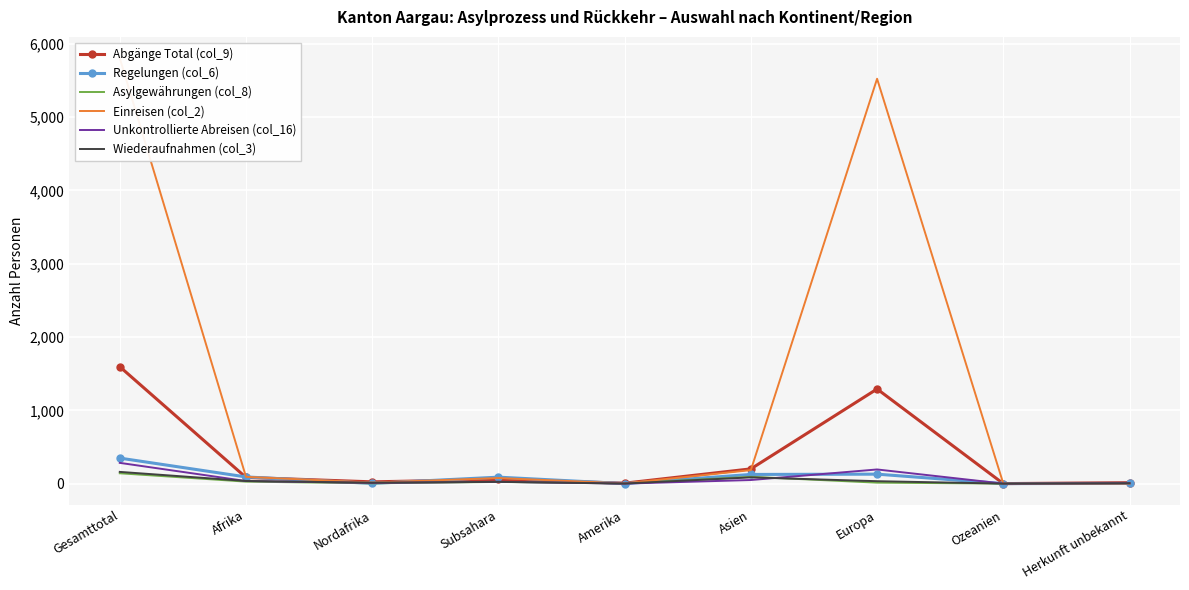

Is the value of Wiederaufnahmen (col_3) at Subsahara greater than the value of Einreisen (col_2) at Subsahara?

No